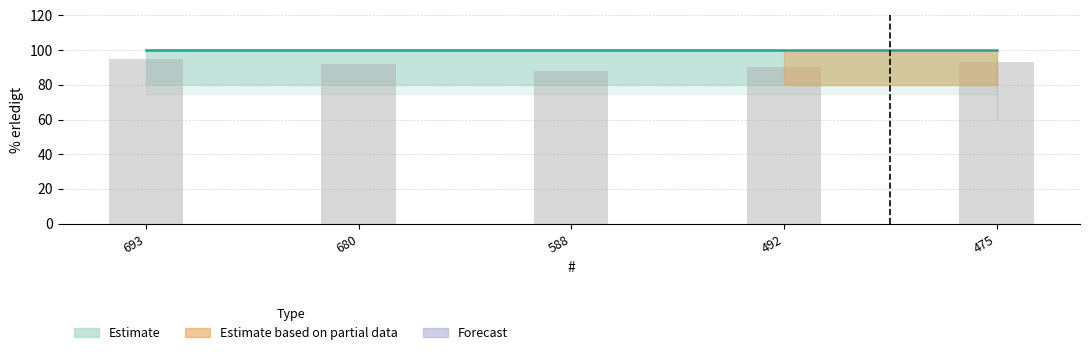

What is the difference between the values at 693 and 492?

5